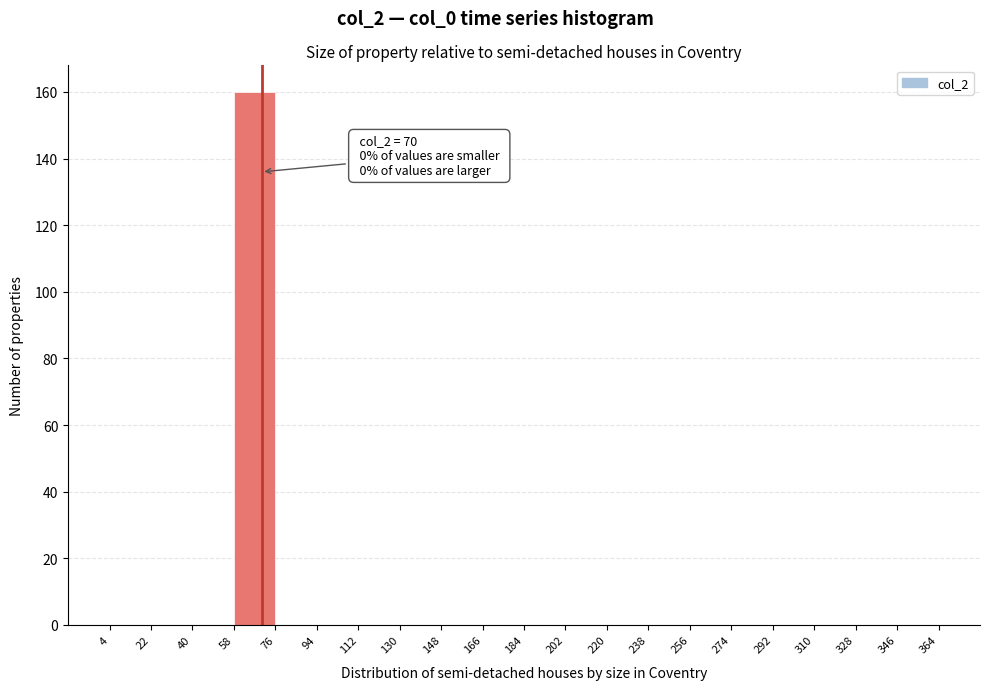

Over which range of the x-axis is the bar tallest?

58 to 76